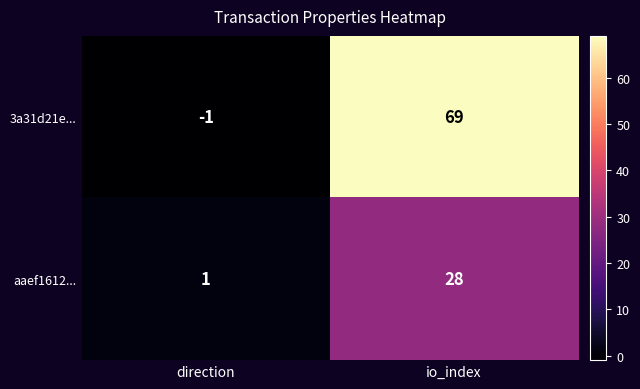

What is the difference between the 3a31d21e... values at io_index and direction?

70